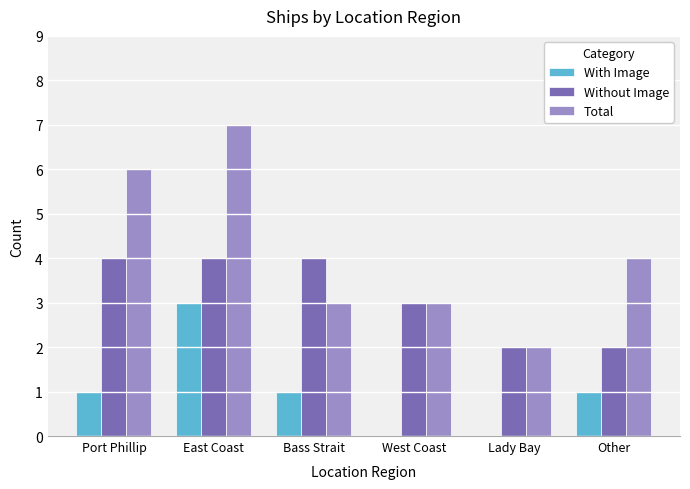

Between East Coast and Other, which series saw the biggest shift?

Total